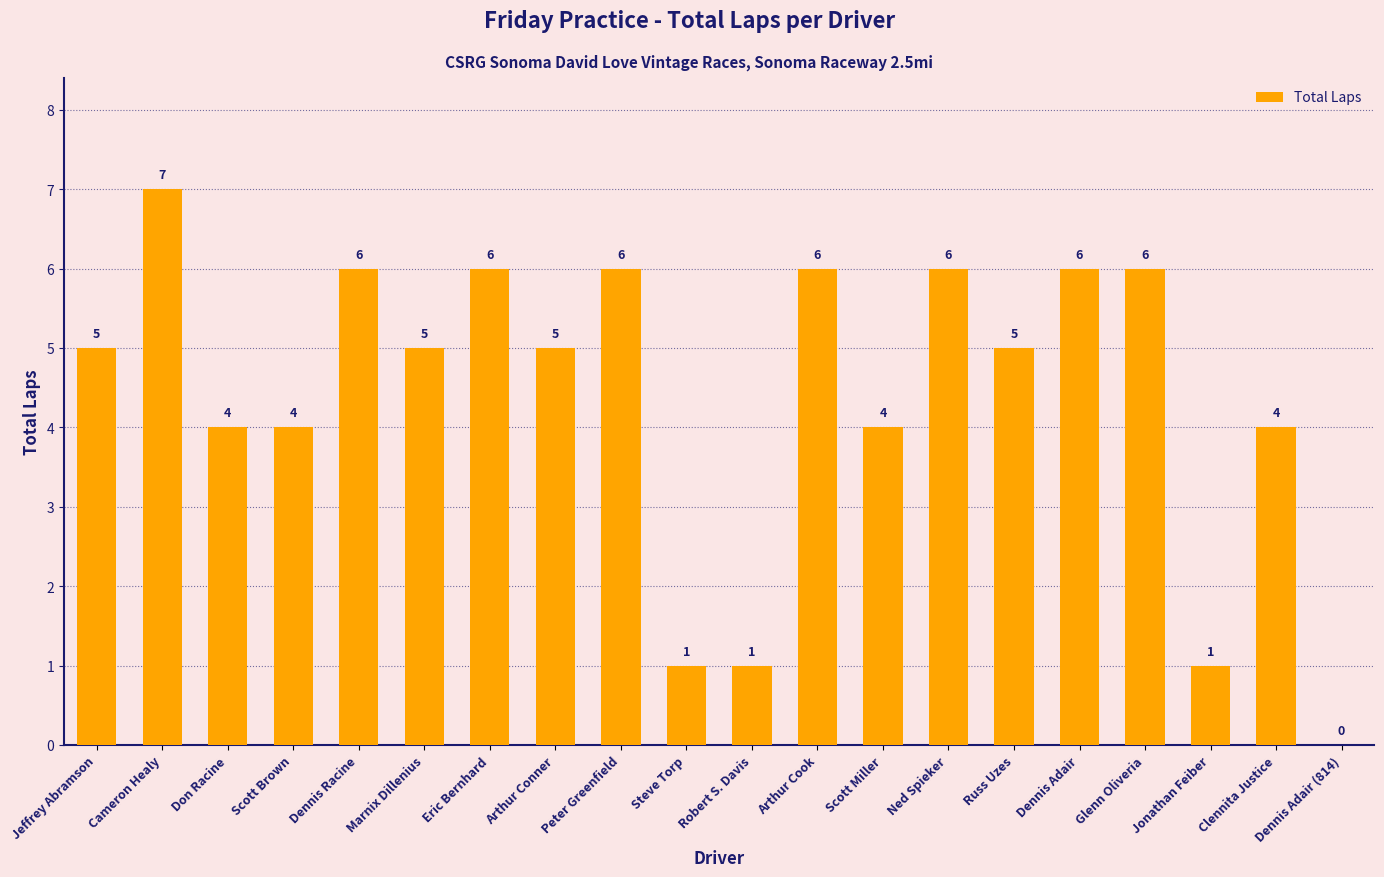

What is the maximum value shown in the chart?

7